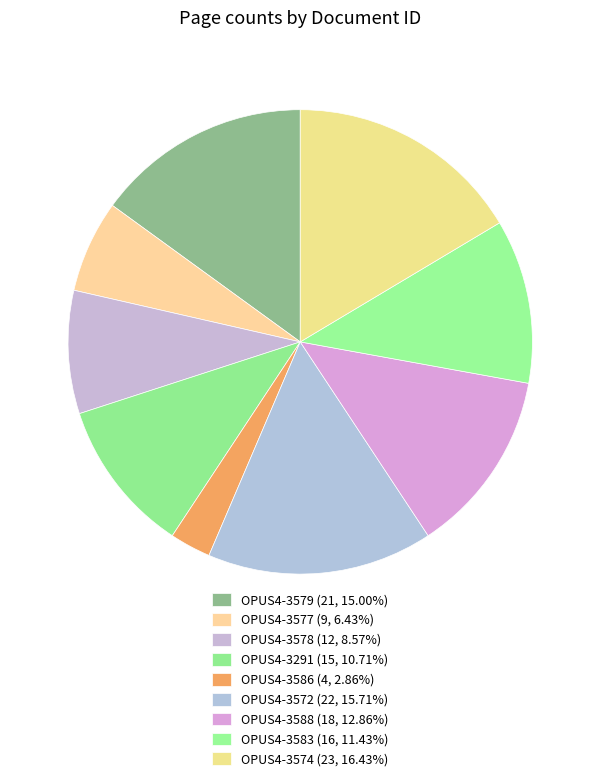

How many slices are in this pie chart?

9